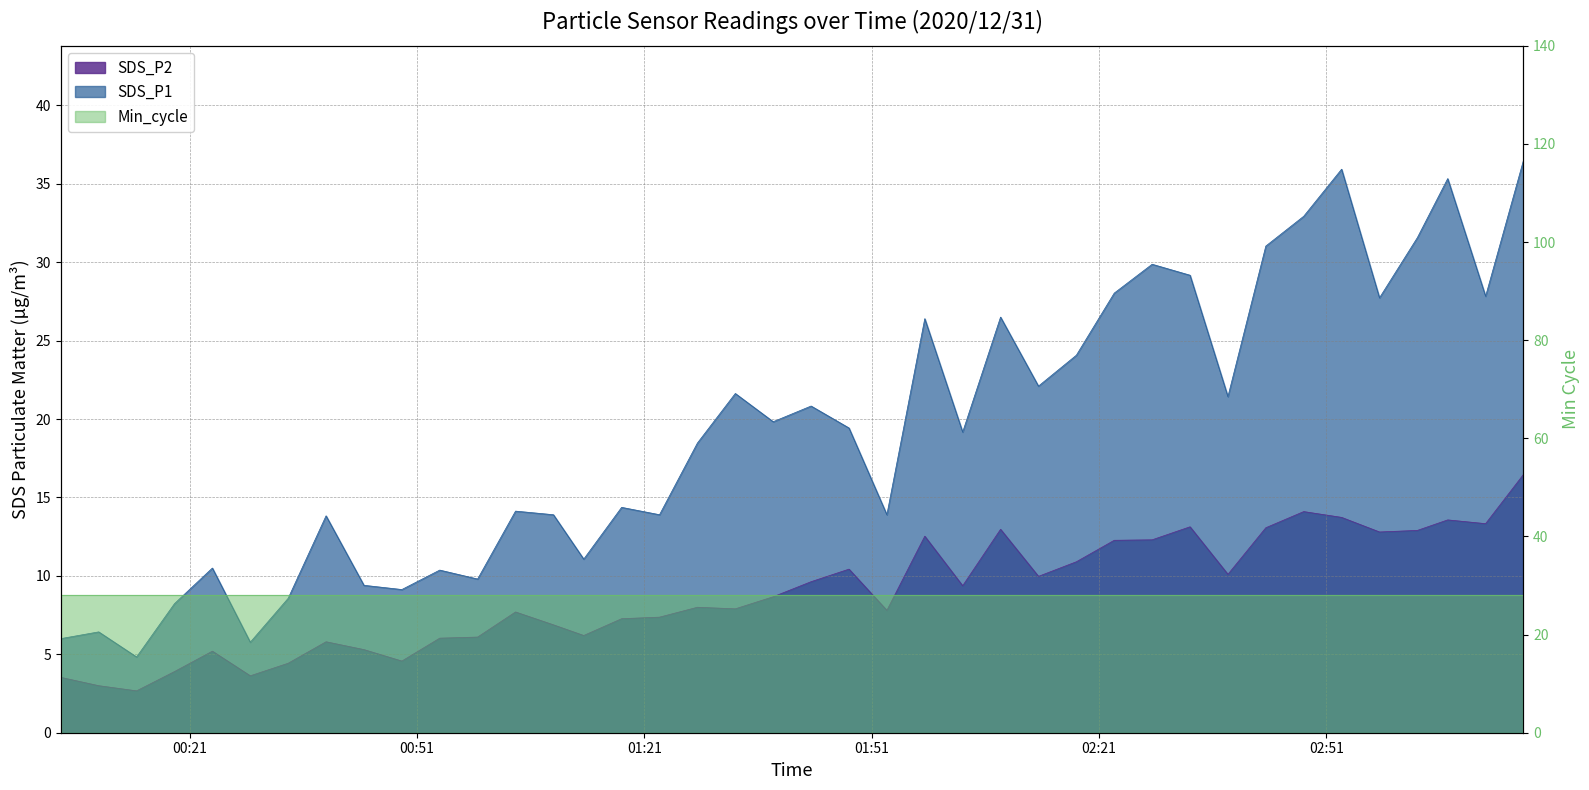

True or false: SDS_P1 and SDS_P2 cross at least once.

False